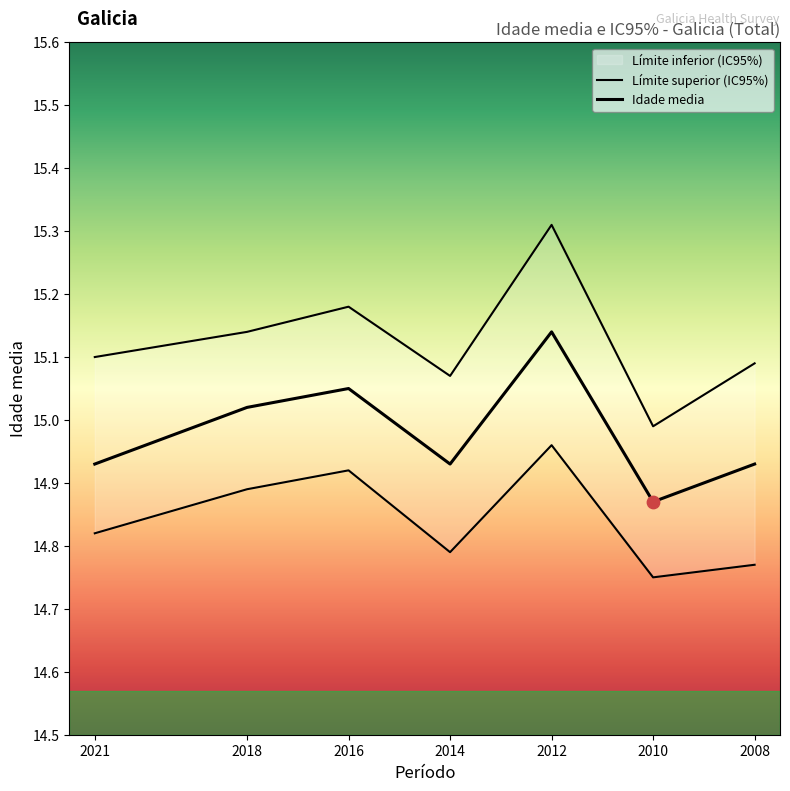

At which category is the sum across all series the highest?

2012